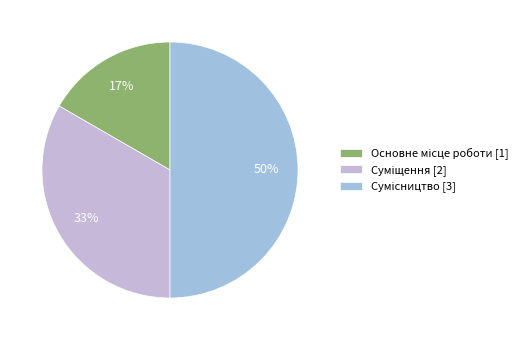

Is Основне місце роботи the majority of the pie?

No